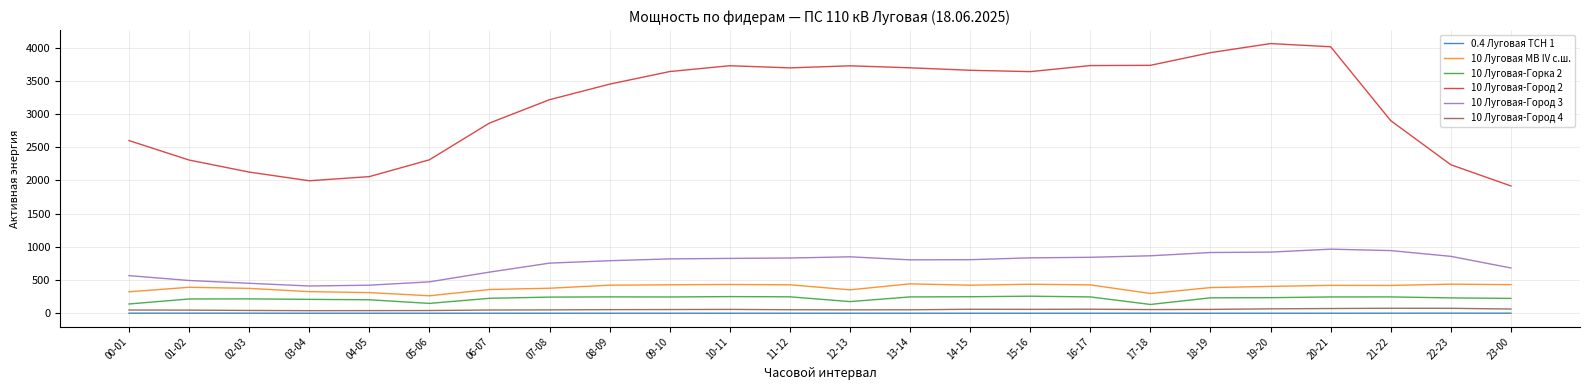

True or false: 10 Луговая-Город 3 has a value of 493.2 at 01-02.

True